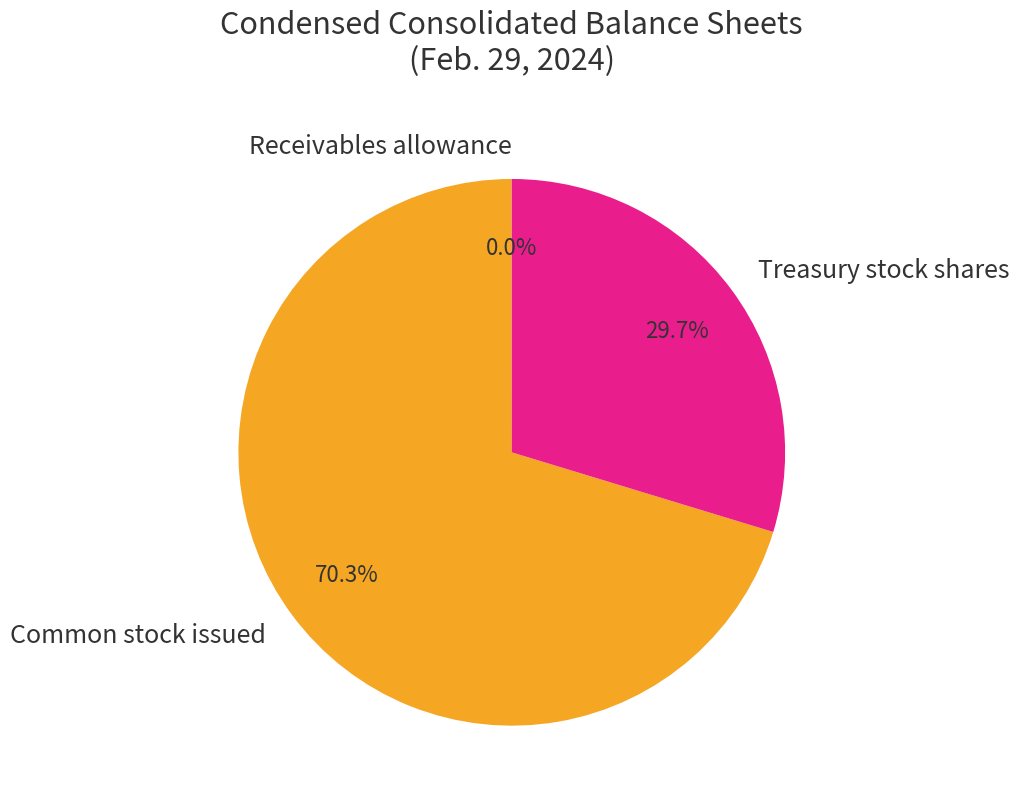

Does Common stock issued account for over 50% of the chart?

Yes